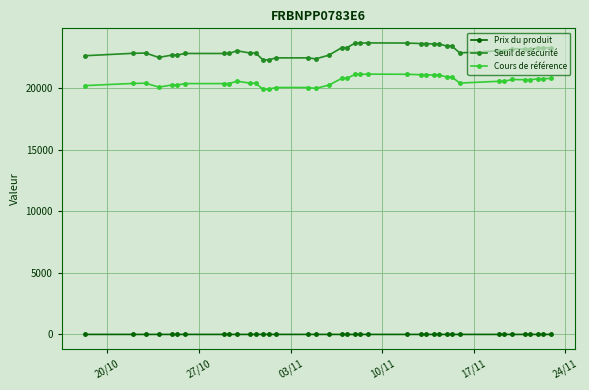

True or false: Prix du produit has more than 0 points higher than both neighbors.

True